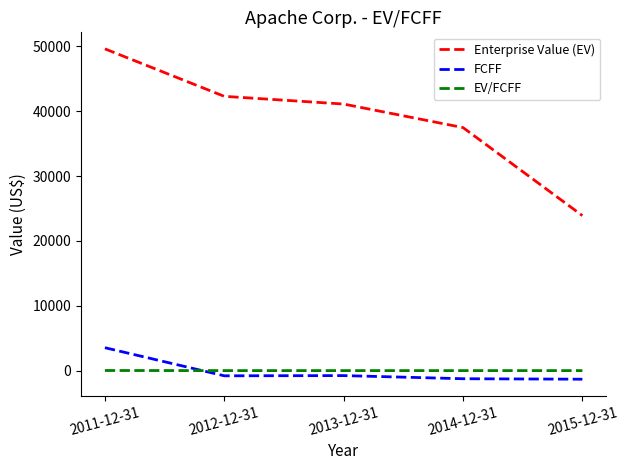

The value of Enterprise Value (EV) at 2011-12-31 is 16298.4. True or false?

False